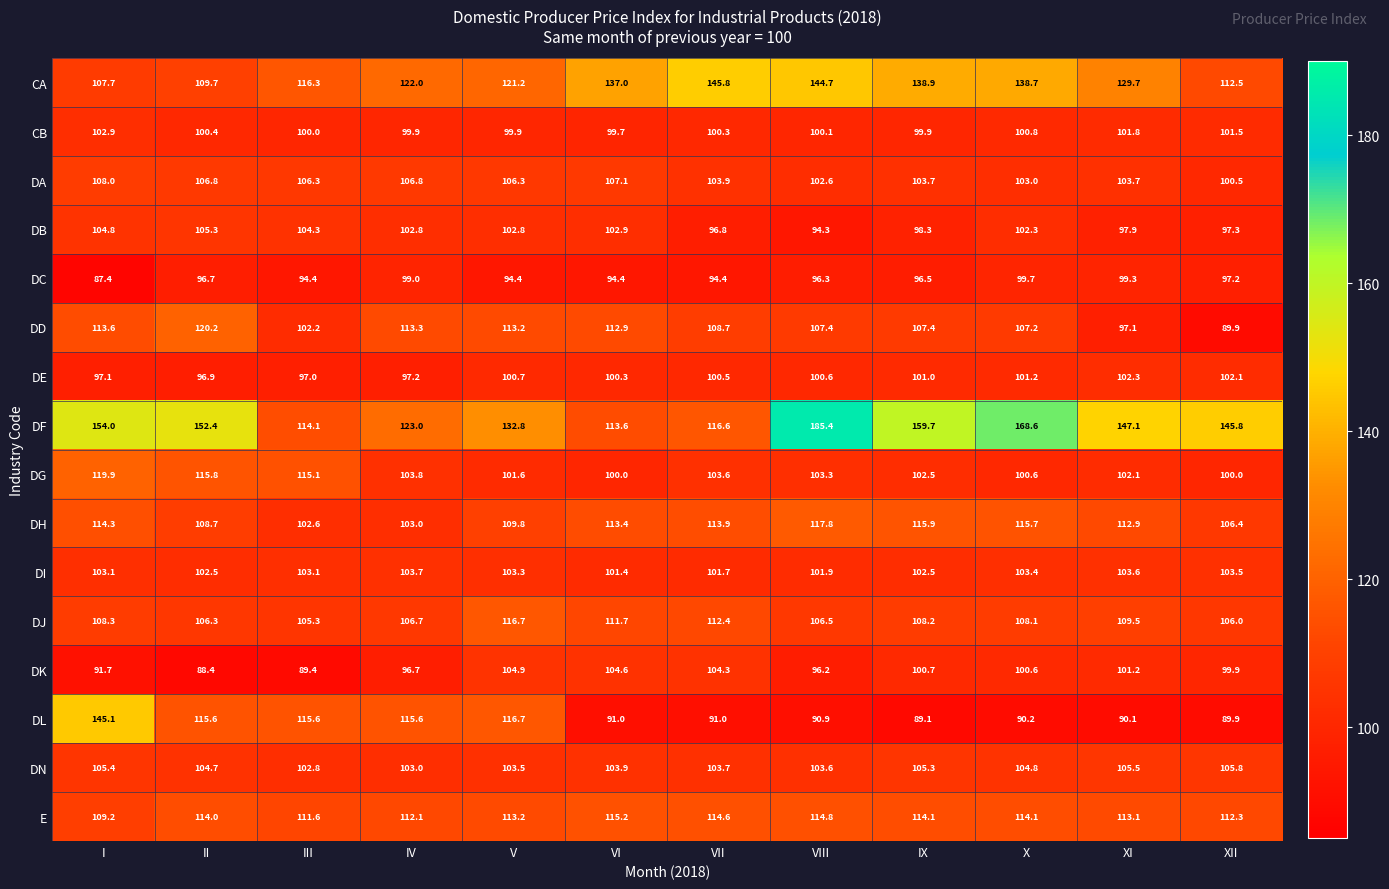

Which series changed the most between IX and XI?

DF